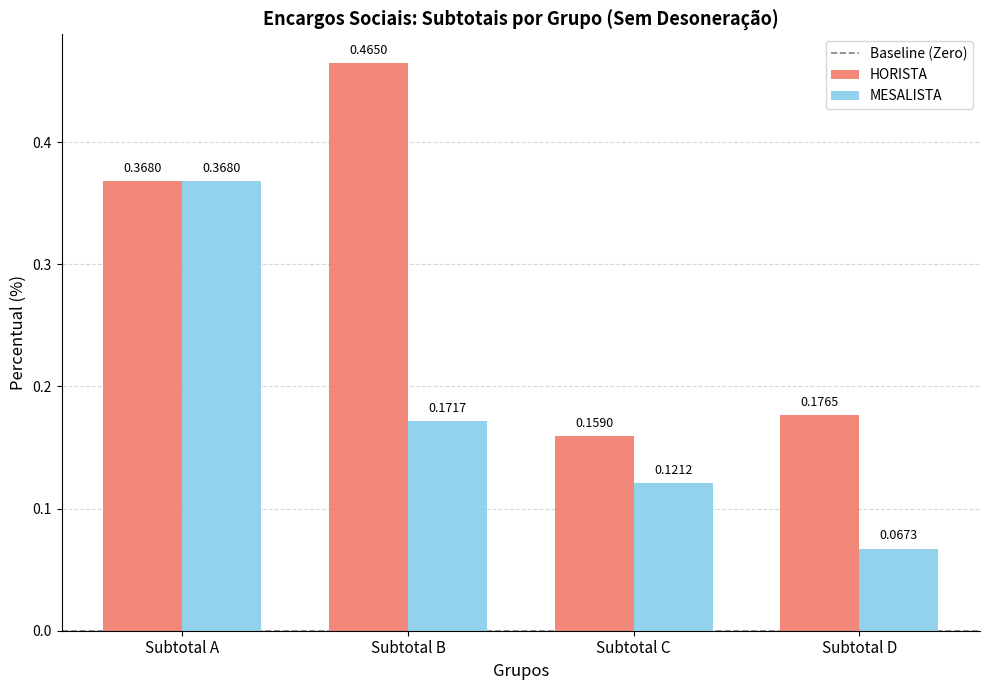

What is the total value across all series at Subtotal B?

0.6